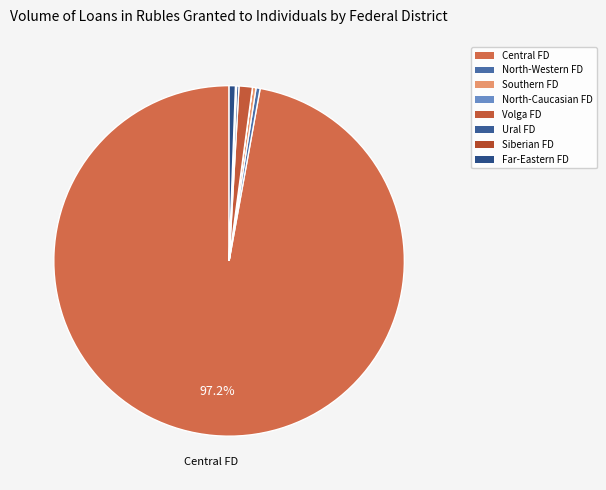

How many slices are in this pie chart?

8